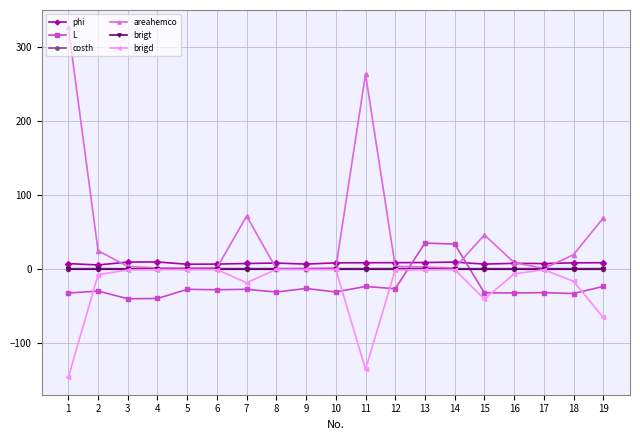

What is the maximum value shown in the chart?

326.9